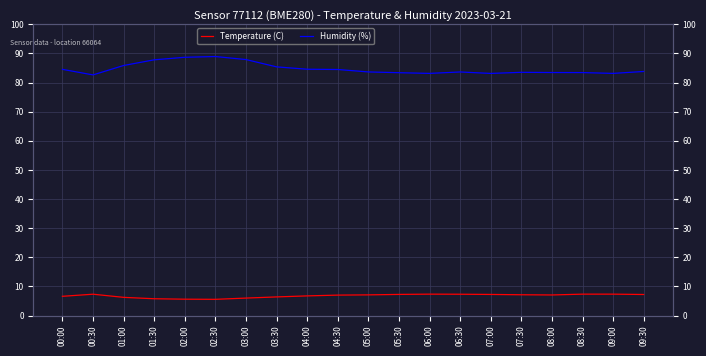

Reading right to left, transcribe all the data shown in this chart.

Temperature (C): 09:30=7.2	09:00=7.3	08:30=7.3	08:00=7.1	07:30=7.1	07:00=7.2	06:30=7.3	06:00=7.3	05:30=7.2	05:00=7.1	04:30=7.0	04:00=6.7	03:30=6.4	03:00=6.0	02:30=5.6	02:00=5.6	01:30=5.8	01:00=6.2	00:30=7.3	00:00=6.6
Humidity (%): 09:30=83.8	09:00=83.1	08:30=83.4	08:00=83.4	07:30=83.5	07:00=83.1	06:30=83.6	06:00=83.1	05:30=83.4	05:00=83.6	04:30=84.5	04:00=84.6	03:30=85.4	03:00=87.9	02:30=88.9	02:00=88.7	01:30=87.8	01:00=85.8	00:30=82.6	00:00=84.5